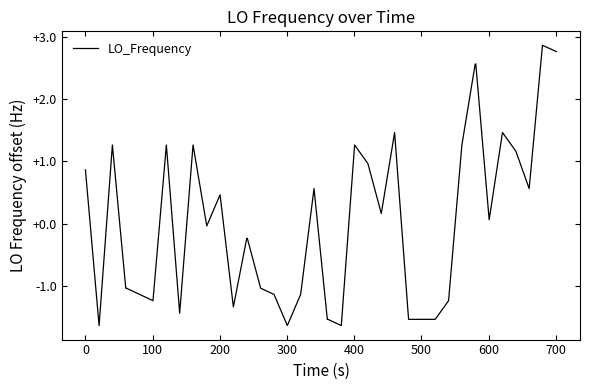

What is the greatest value displayed?

2.9